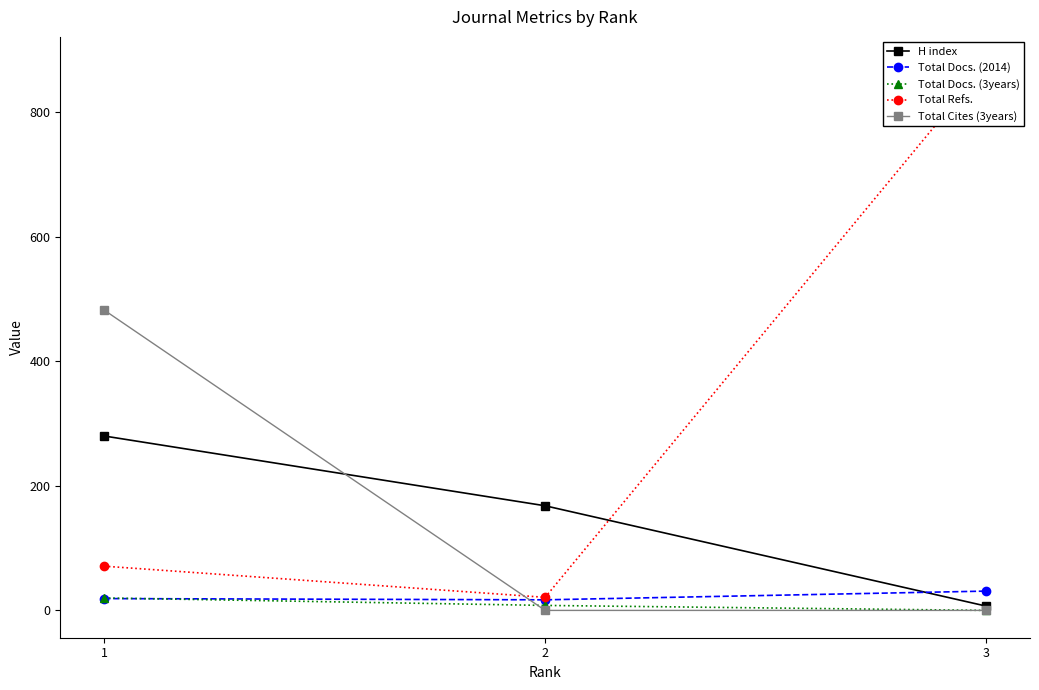

What is the value of the Total Refs. point at the 1st from the left?

71